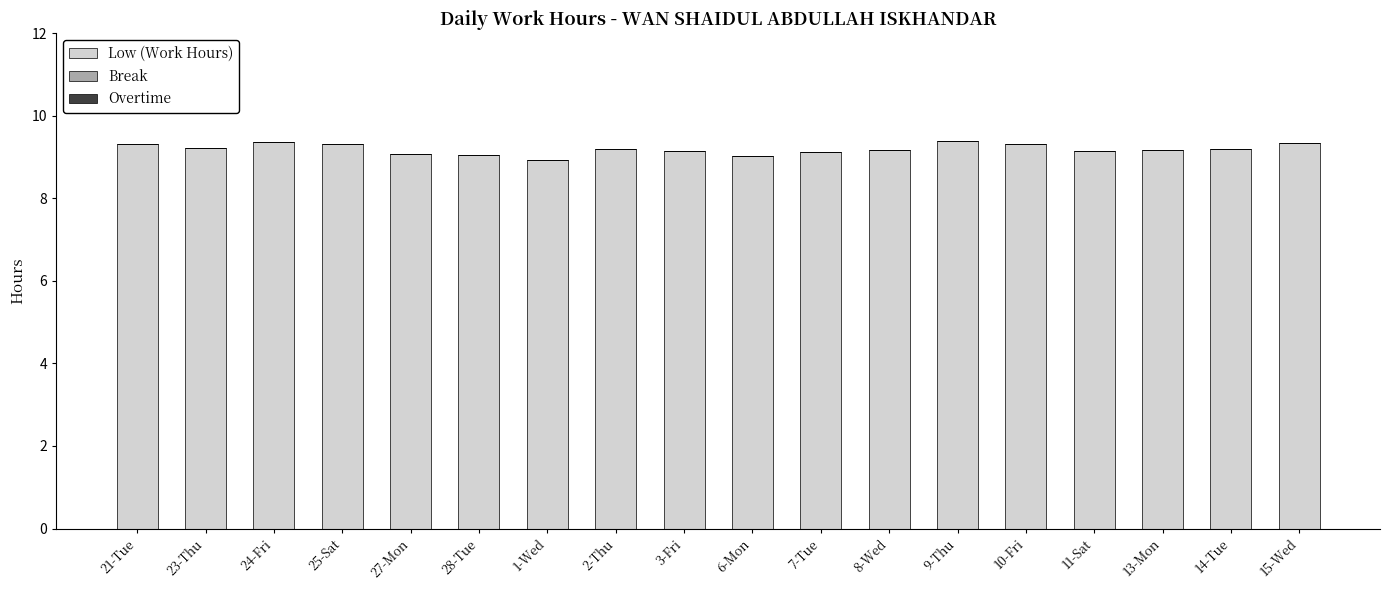

What is the maximum value shown in the chart?

9.4